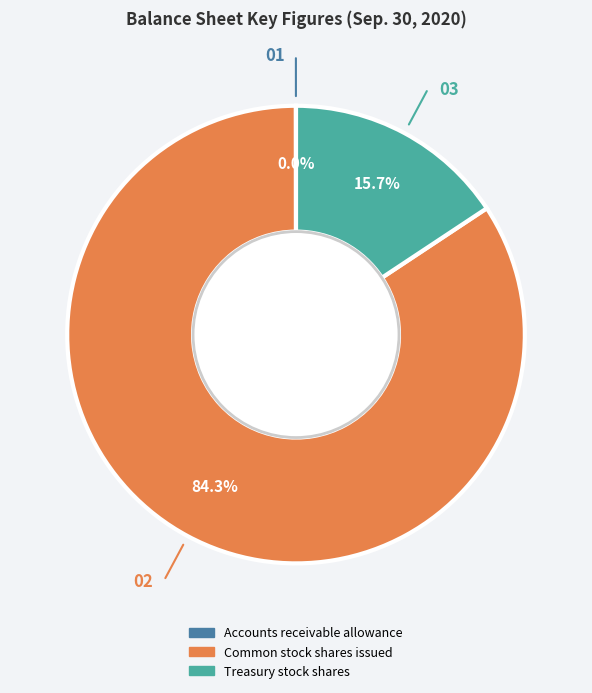

Which slice represents more than half of the pie?

Common stock shares issued